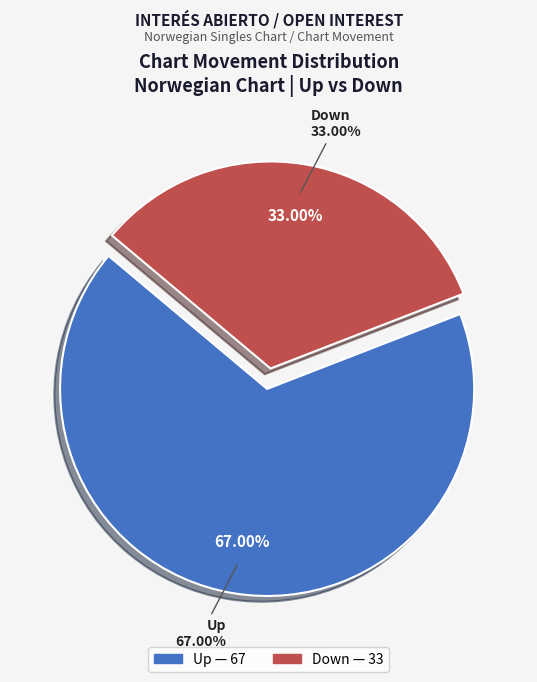

Does any single category account for the majority?

Yes